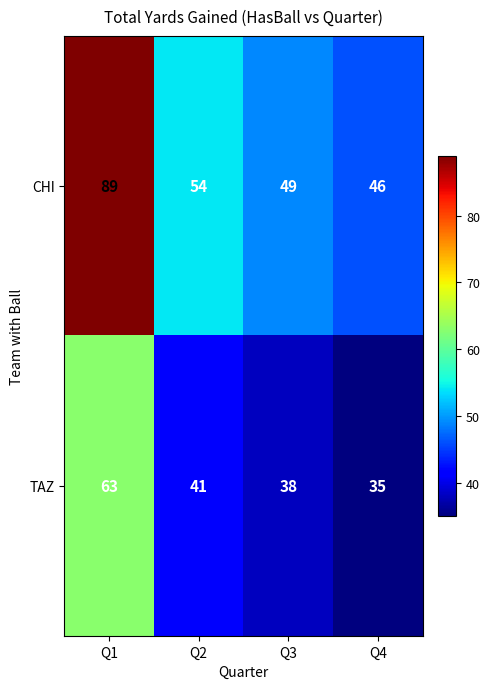

Reading left to right, what are all the values shown in this chart?

CHI: 89	54	49	46
TAZ: 63	41	38	35